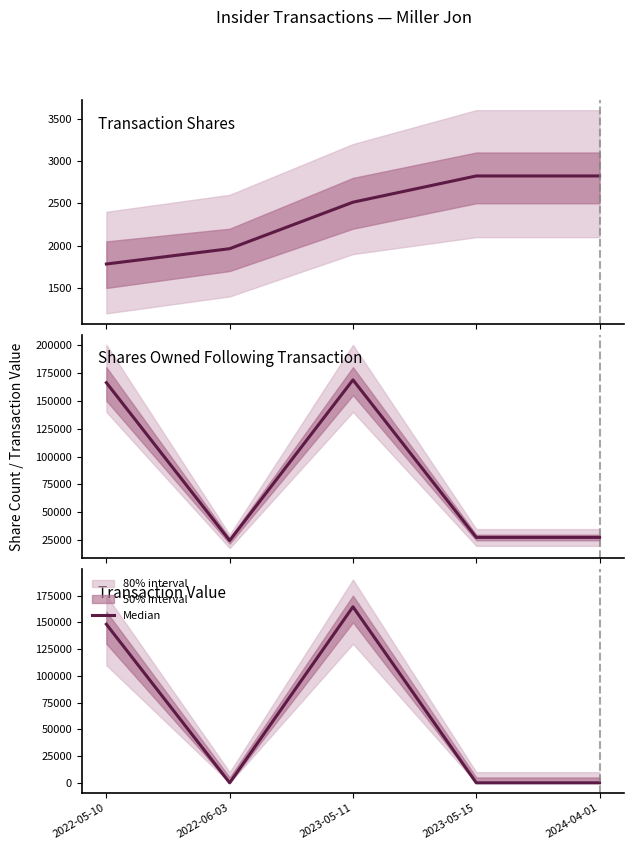

The chart shows a value of -77187 at 2023-05-15. True or false?

False